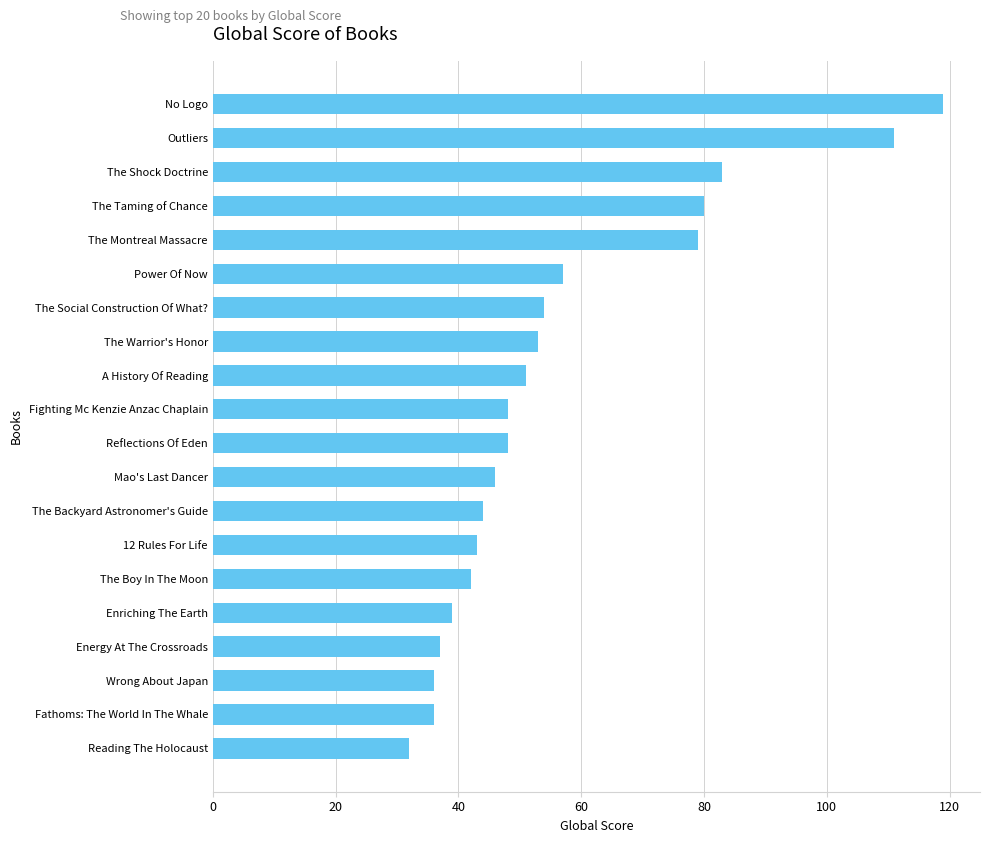

What is the smallest value displayed?

32